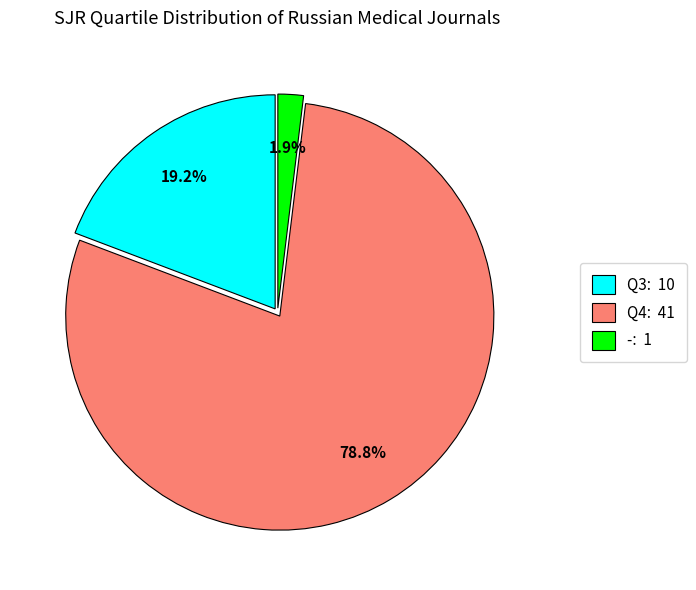

Which has a higher value, Q3: 10 or -: 1?

Q3: 10